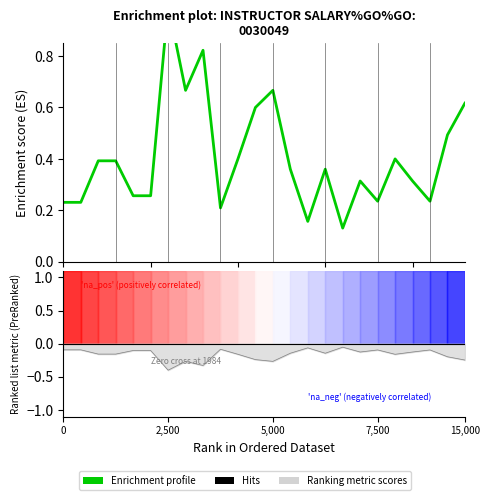

What is the sum of the values at 0 and 2,500?

1.2